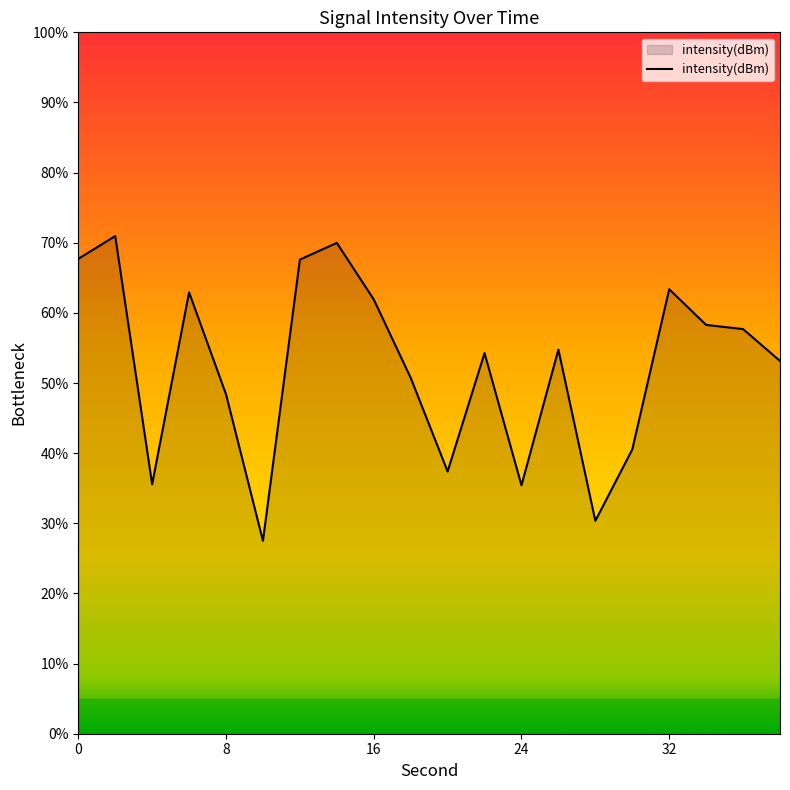

What is the maximum value shown in the chart?

71.0